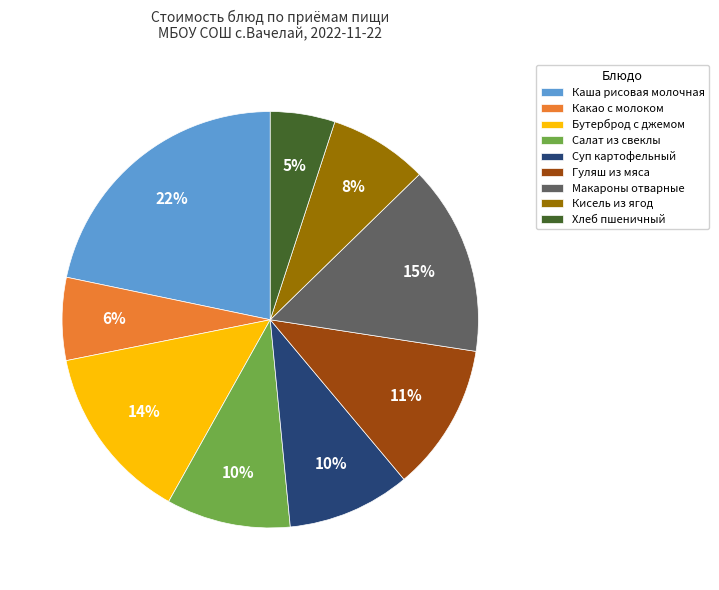

The Каша рисовая молочная slice represents 13% of the pie. True or false?

False